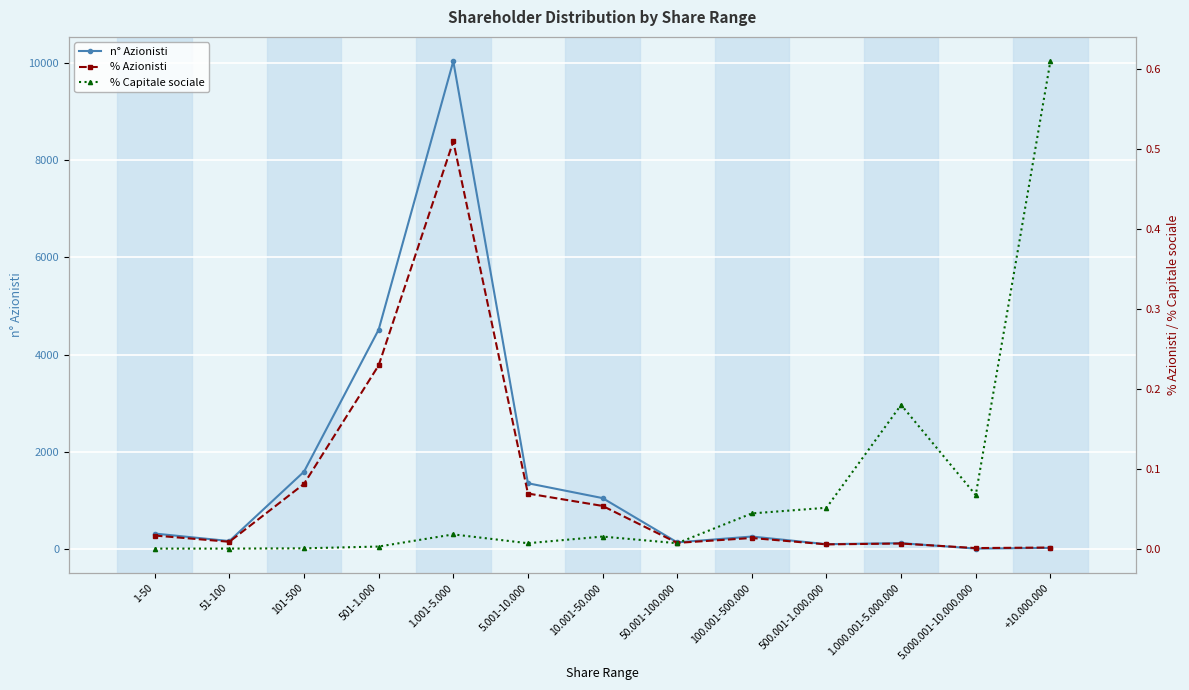

What is the average value of the % Capitale sociale series?

0.1